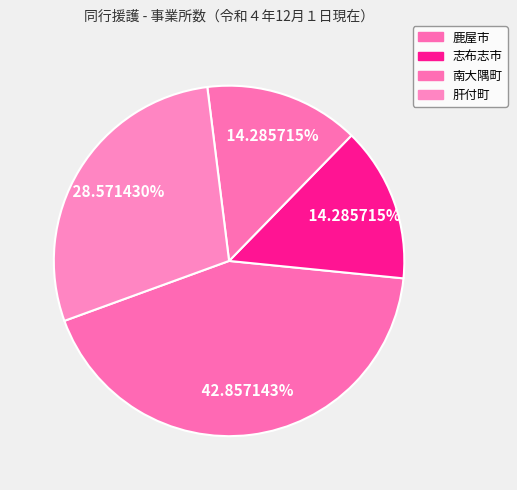

How many slices are in this pie chart?

4